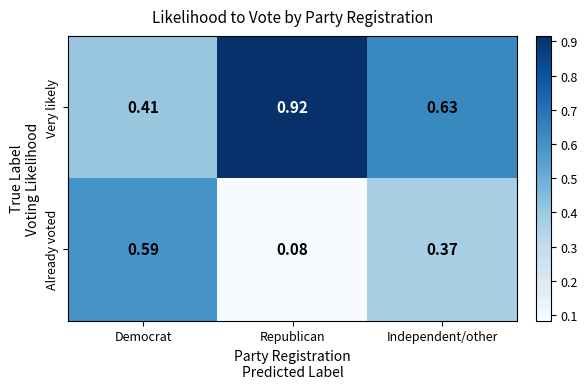

Rank the series at Democrat from highest to lowest value.

Already voted, Very likely